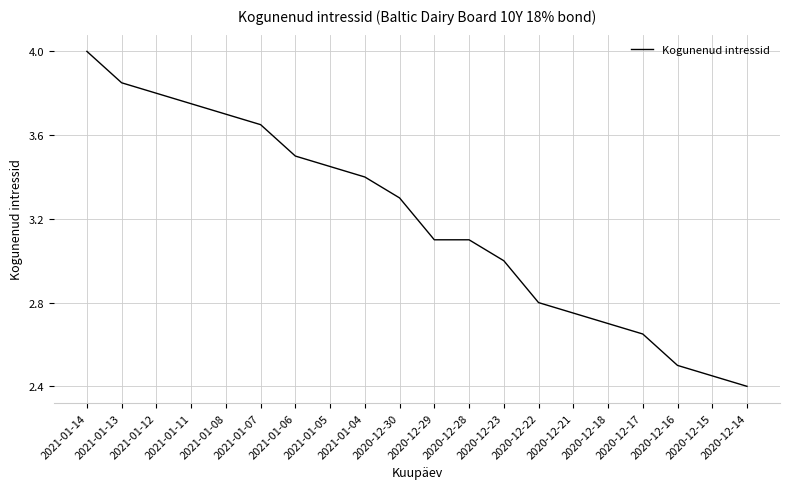

What is the difference between the maximum and minimum values?

1.6